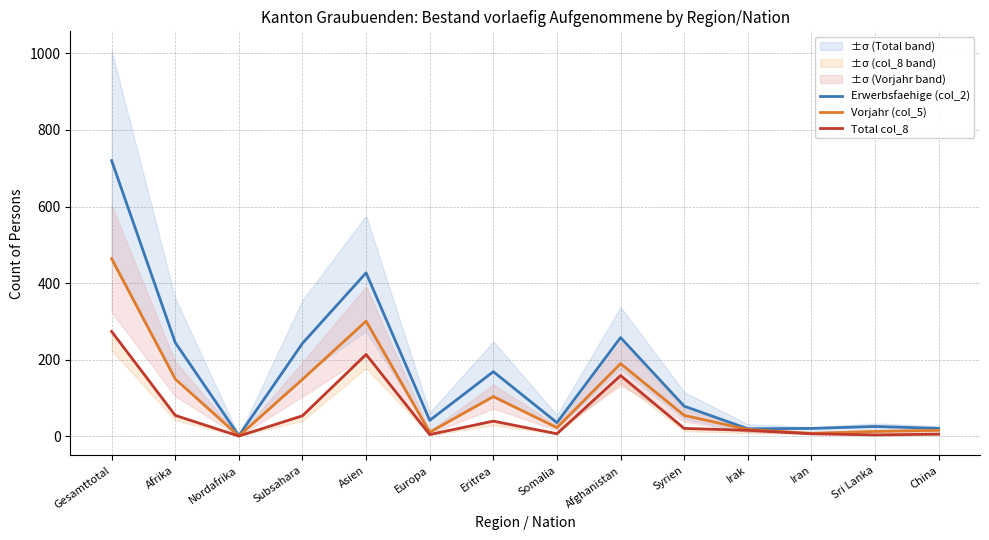

What position from the left is Asien?

5